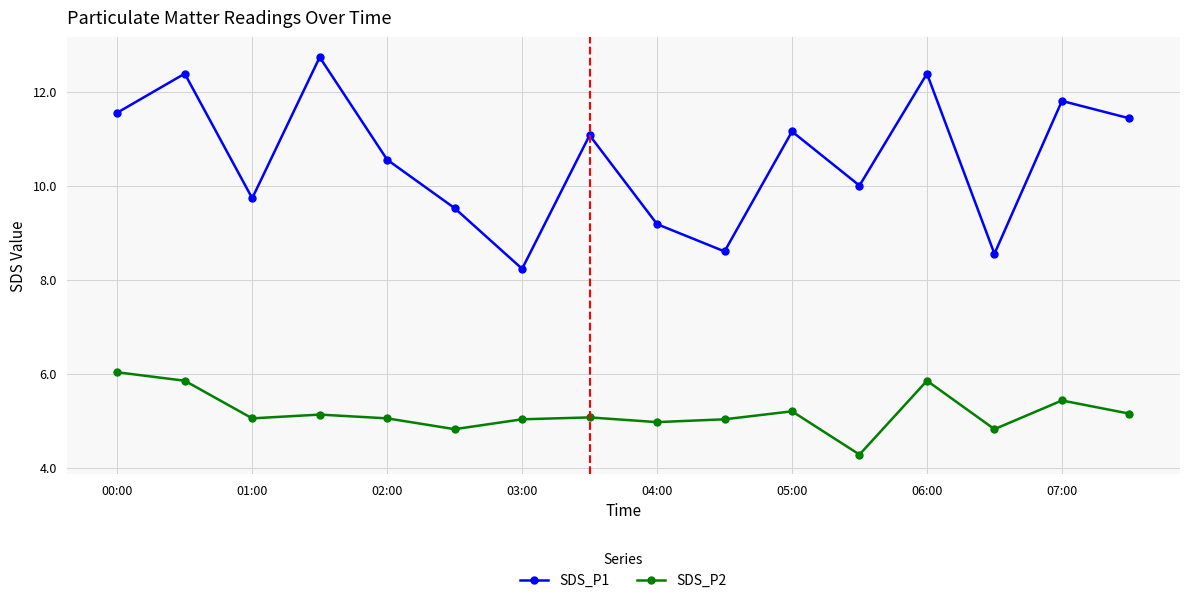

What is the sum of all SDS_P2 values?

82.8